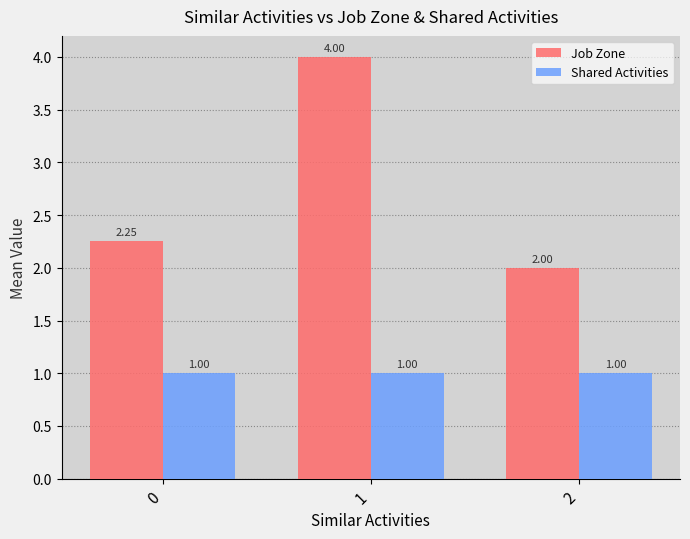

Is the value of Shared Activities at 0 greater than the value of Job Zone at 0?

No